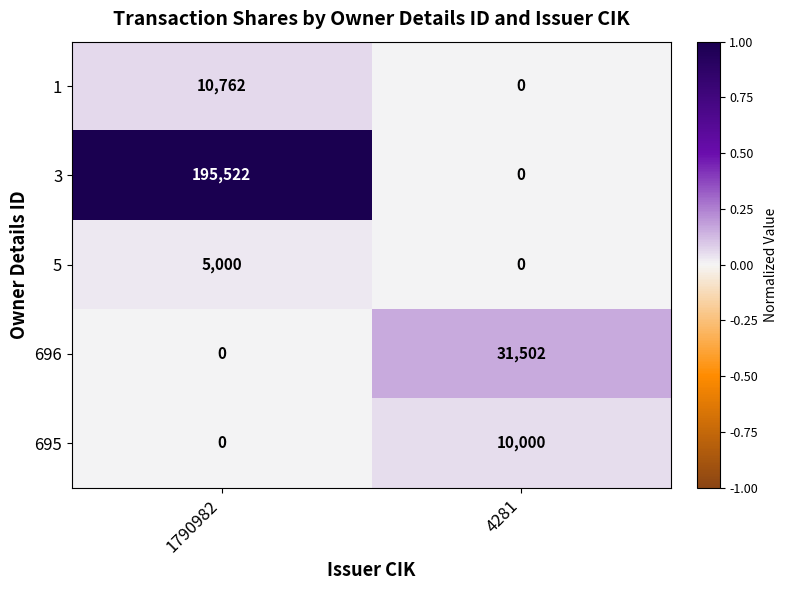

What value does the 5 series have at 1790982?

5000